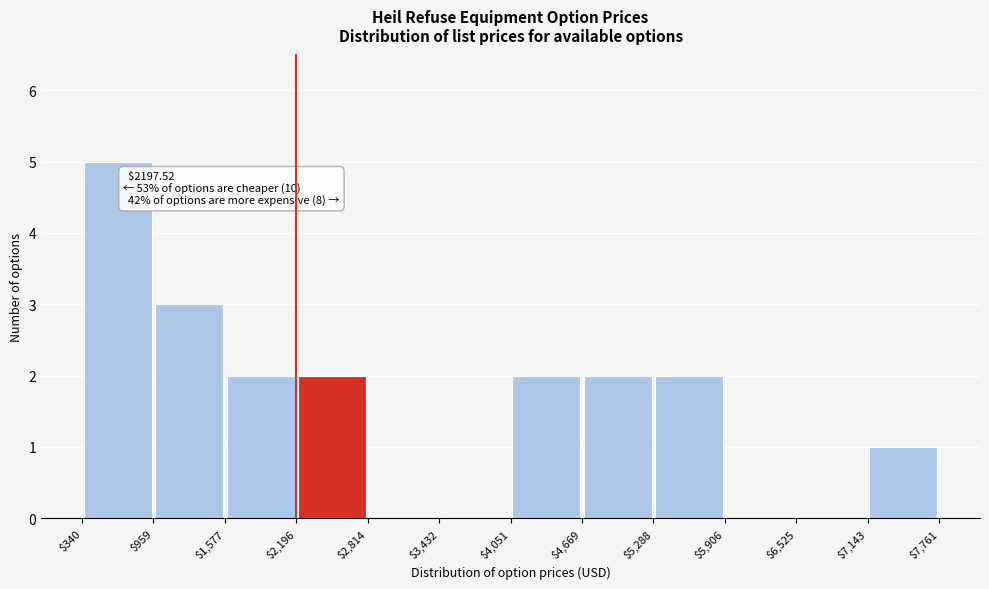

Over which range of the x-axis is the bar tallest?

$340 to $959